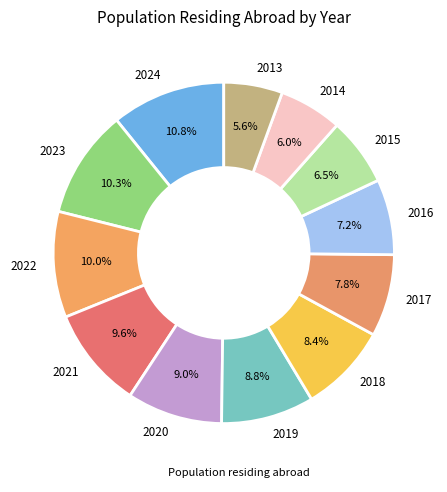

To the nearest percent, what is the combined percentage of 2017 and 2016?

15%